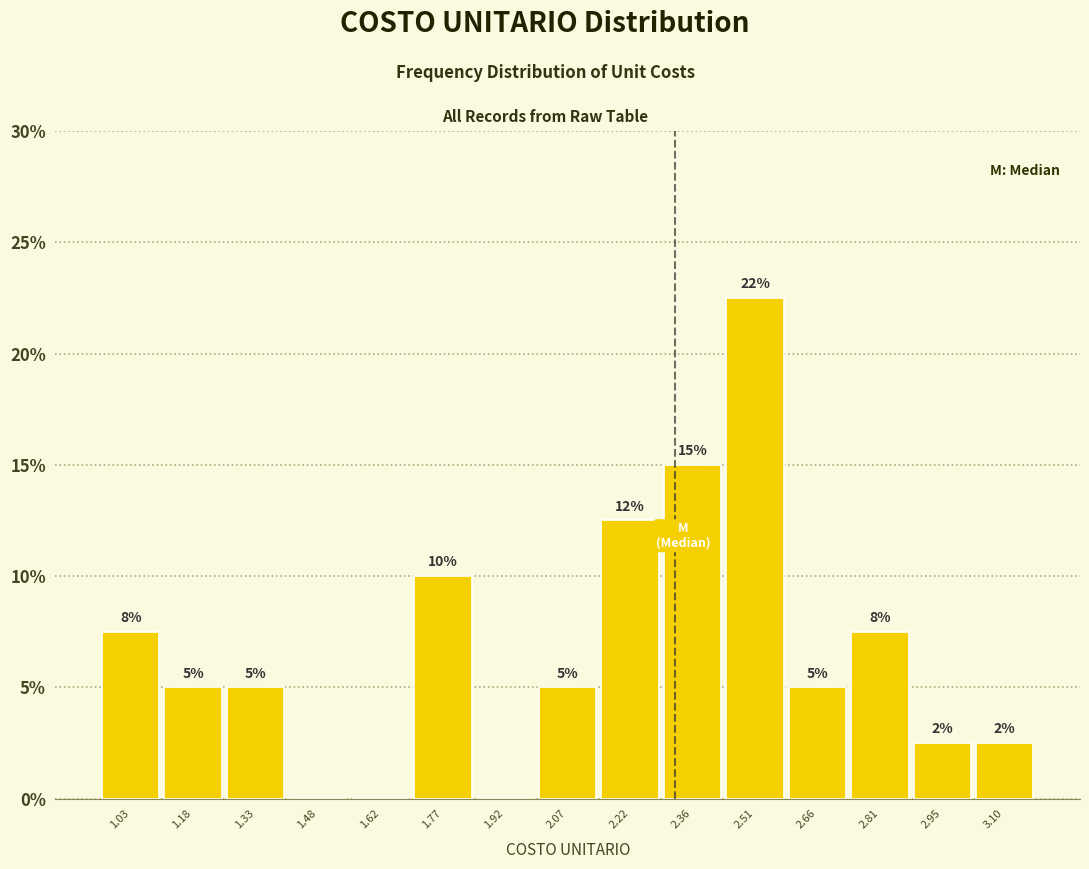

Which range on the x-axis has the tallest bar?

2.44 to 2.58